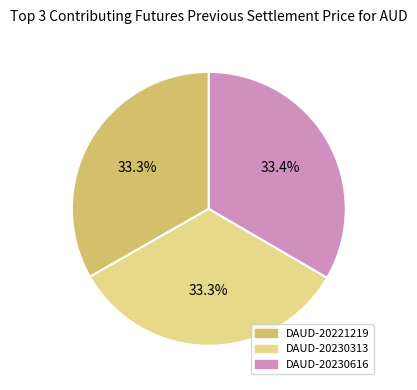

What is the total percentage of DAUD-20230616 and DAUD-20221219?

66.7%